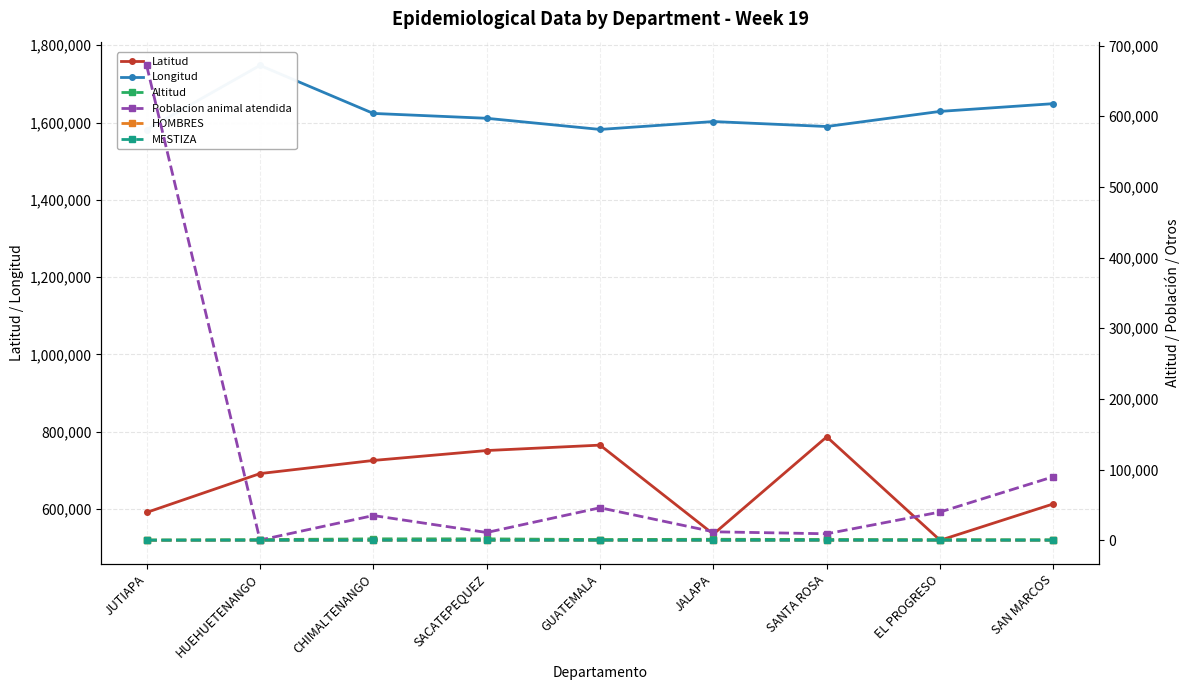

What is the maximum value for HOMBRES?

1